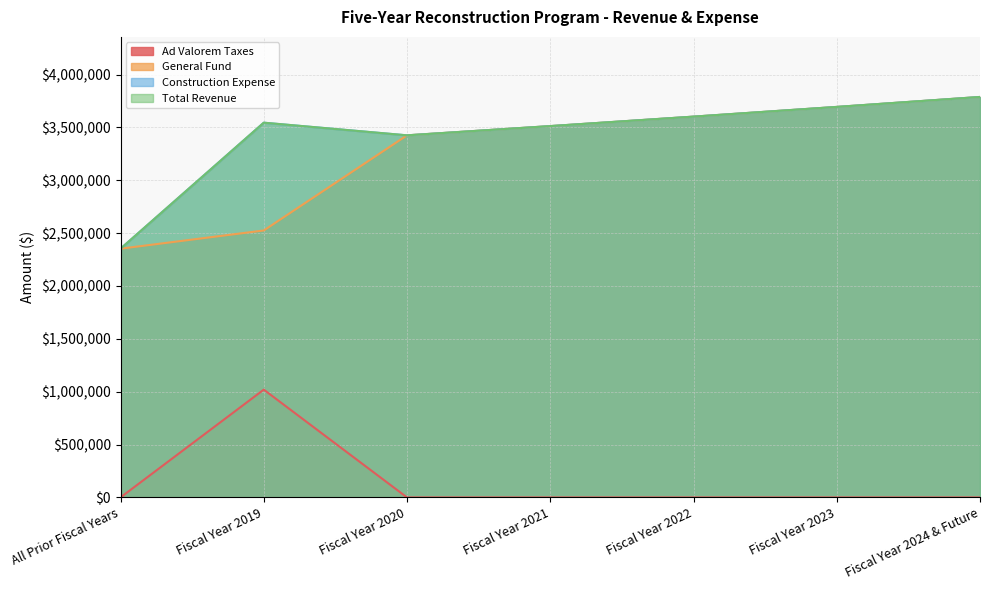

Does the chart have visible grid lines?

Yes